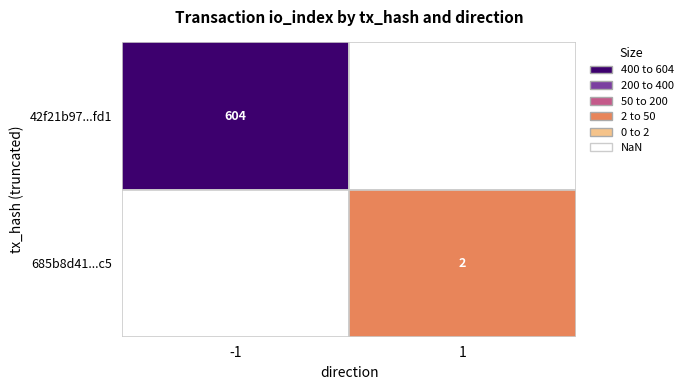

Between io_index and direction, which is larger?

io_index